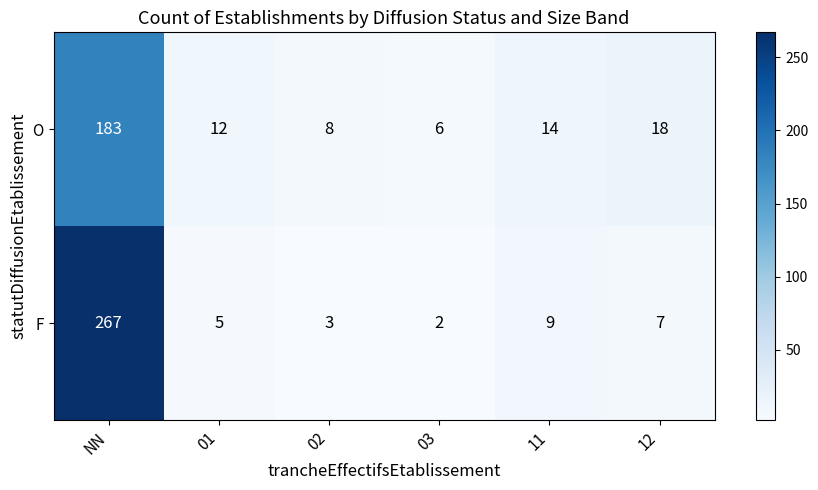

Is it true that F equals 1 at 03?

False